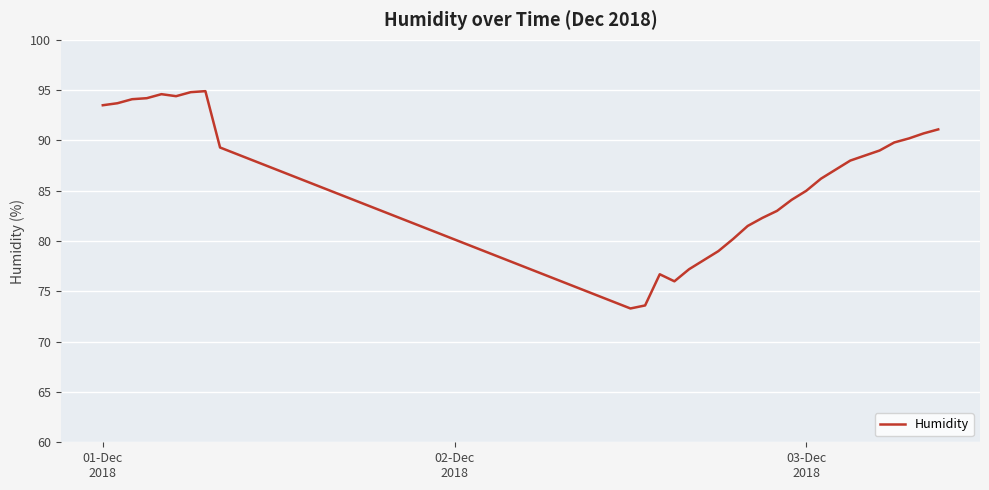

What is the difference between the maximum and minimum values?

21.6